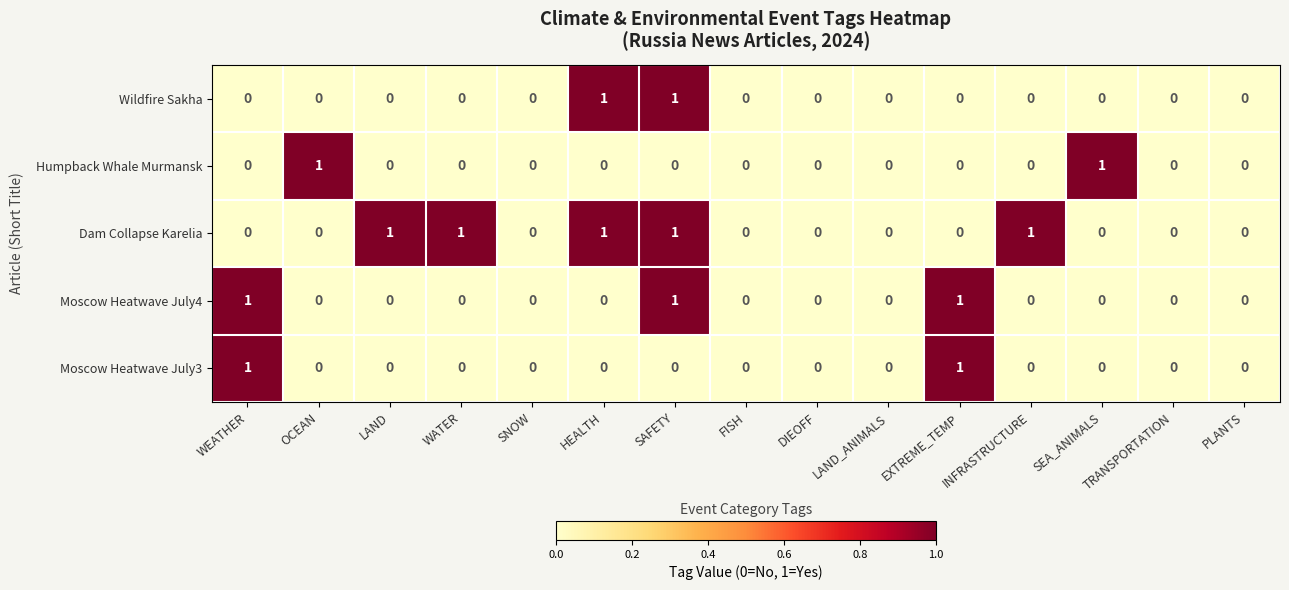

What is the sum of all Moscow Heatwave July4 values?

3